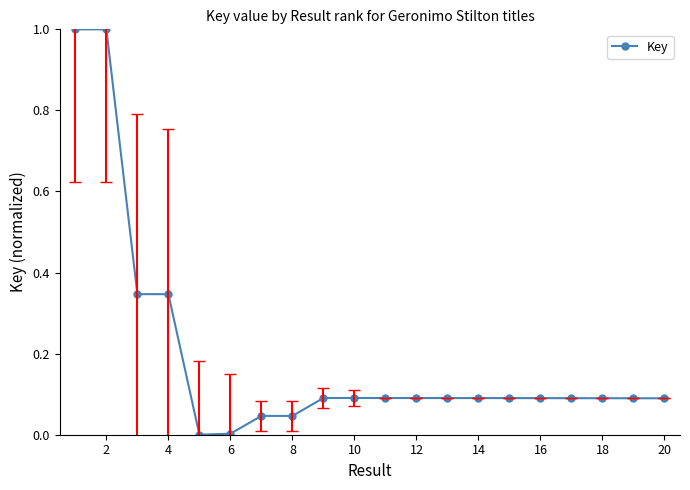

Does the chart display data point markers on the line(s)?

Yes